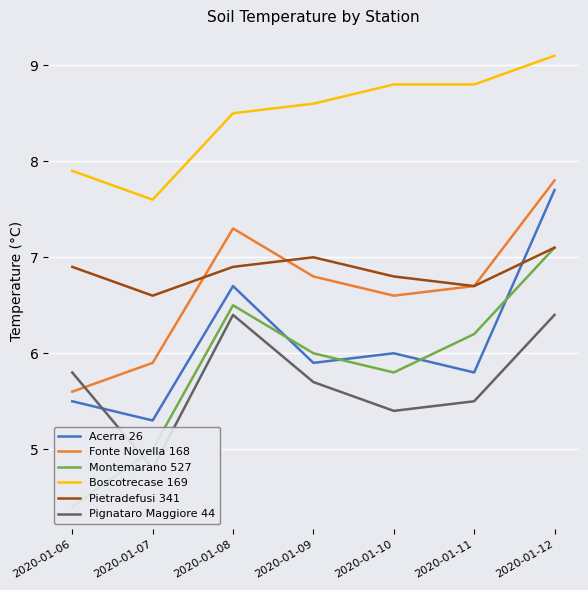

At which label does Fonte Novella 168 reach its peak?

2020-01-12